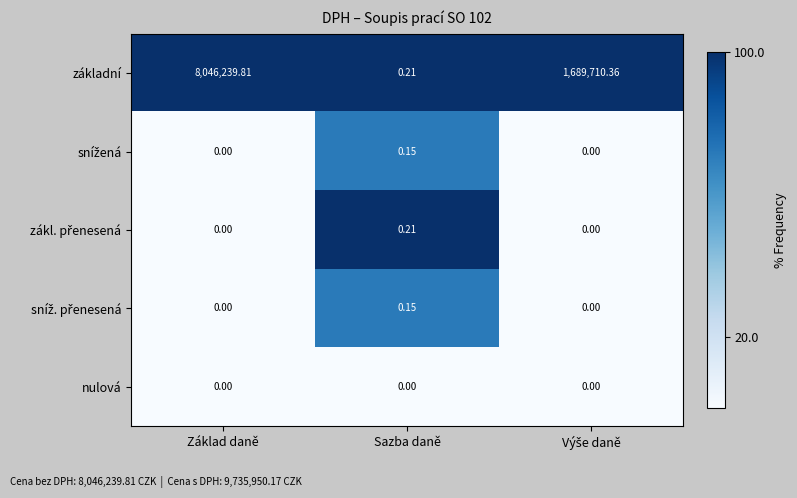

Count the number of data series in this chart.

5